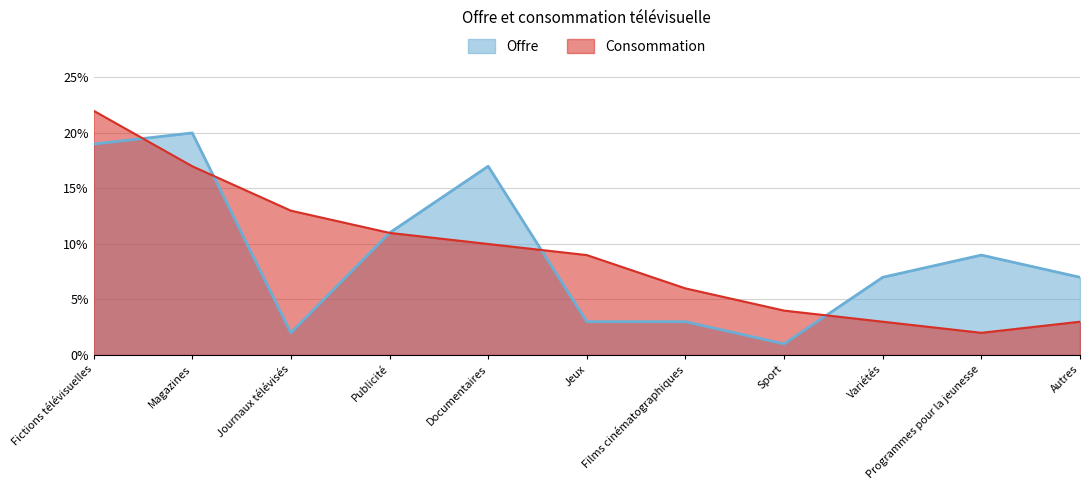

What is the difference between the maximum and minimum values in the Offre series?

19